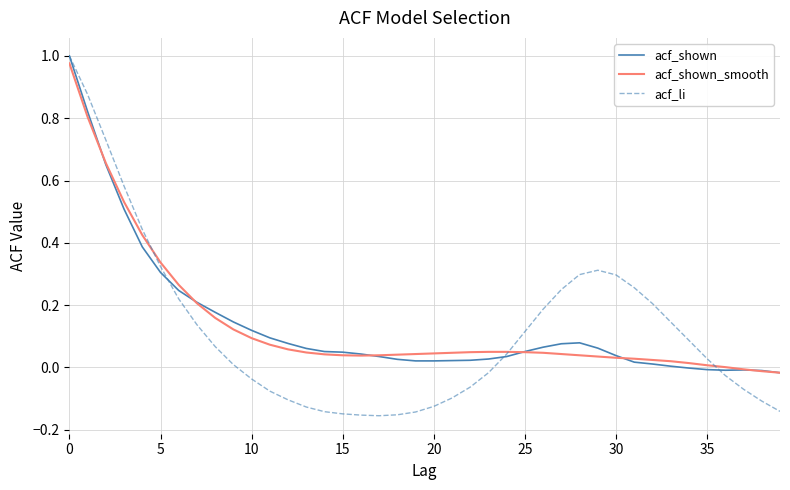

Which series has the largest range (max minus min)?

acf_li